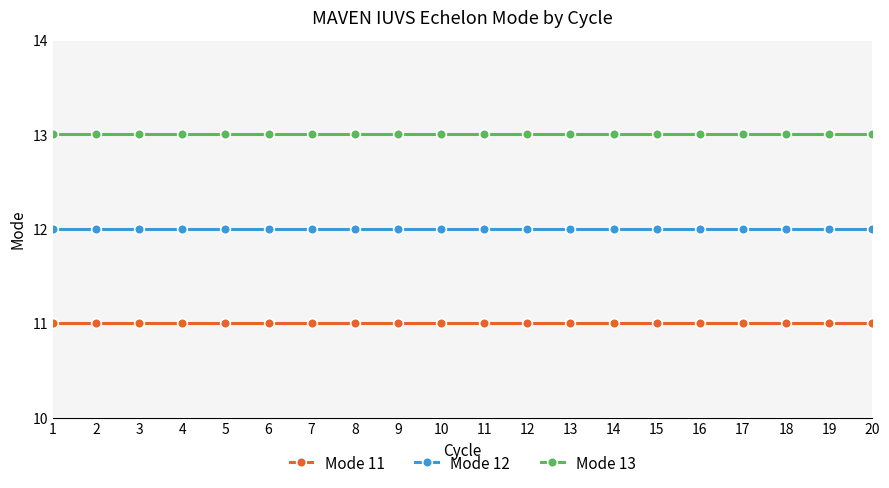

List the series in order of their peak value, lowest first.

Mode 11, Mode 12, Mode 13